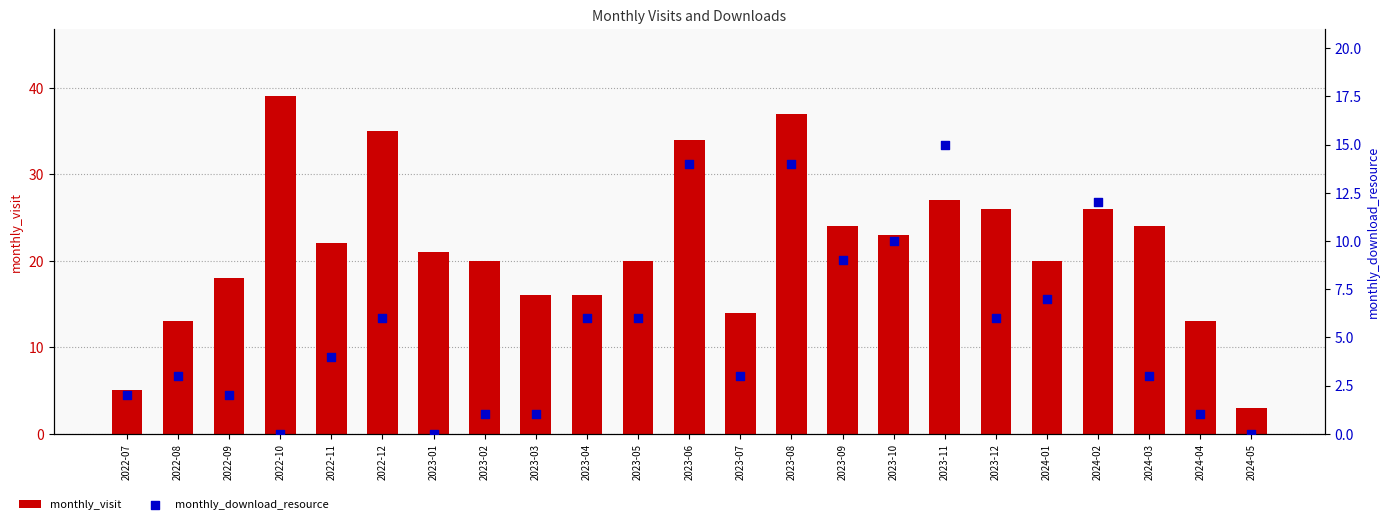

Is the value of monthly_download_resource at 2022-12 greater than the value of monthly_visit at 2023-06?

No